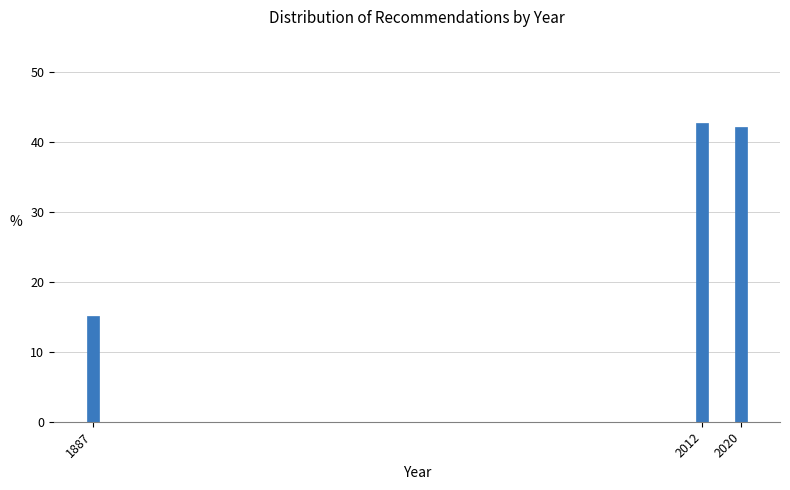

Reading right to left, transcribe all the data shown in this chart.

42.1	42.7	15.2